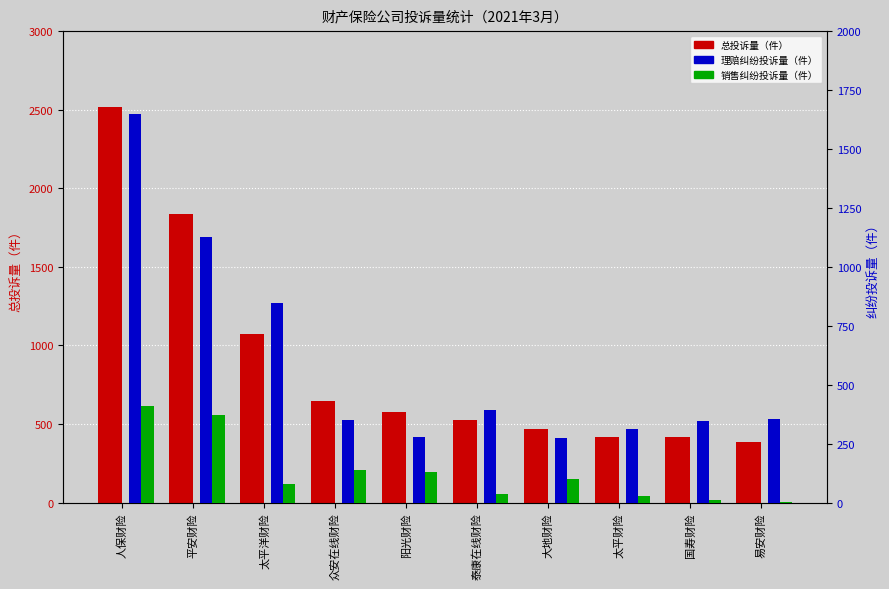

Rank the series at 太平洋财险 from lowest to highest value.

销售纠纷投诉量（件）, 理赔纠纷投诉量（件）, 总投诉量（件）